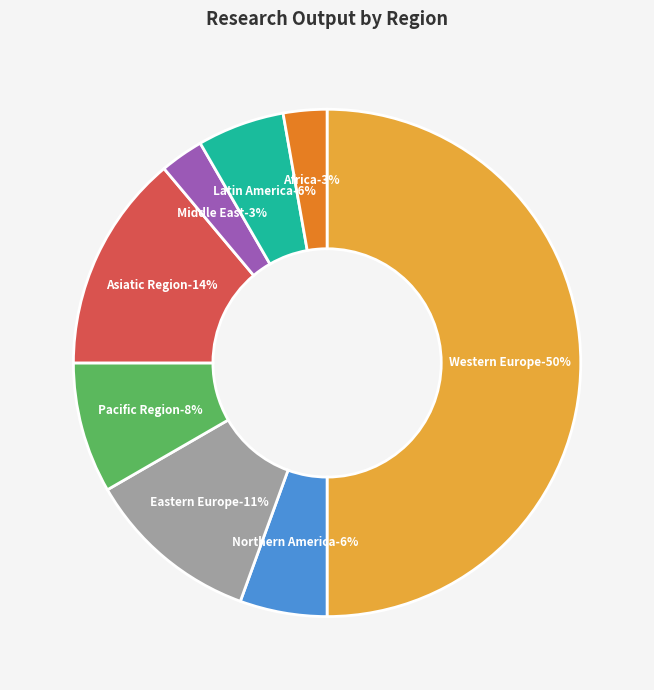

To the nearest percent, what is the average slice percentage?

12%